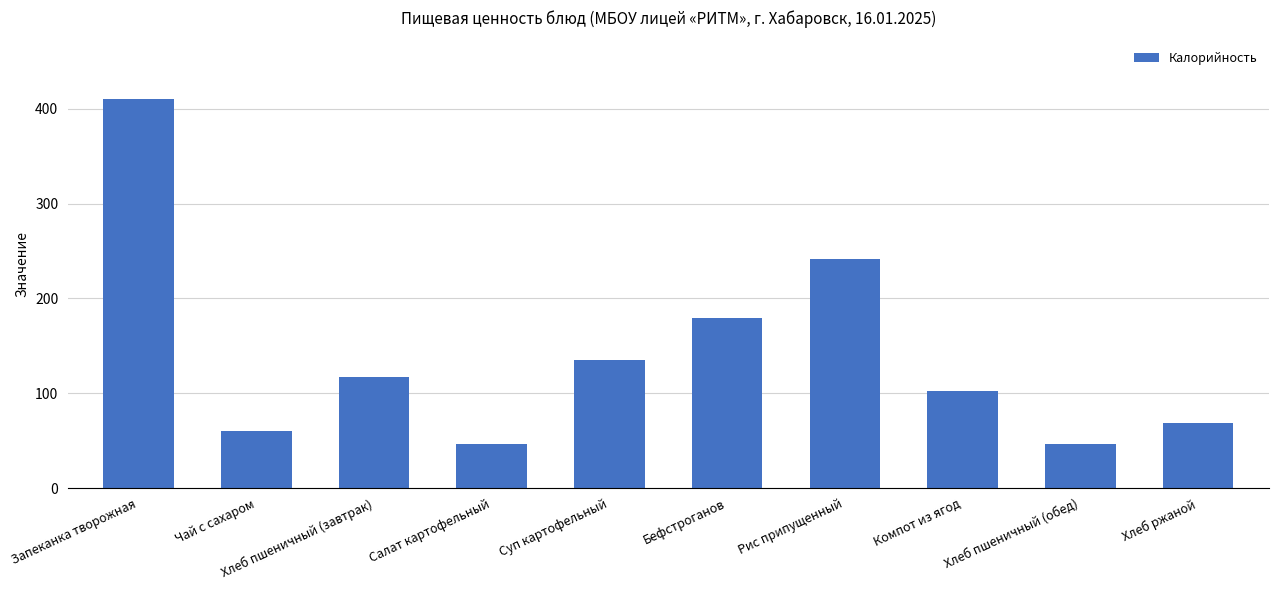

How many data points are less than 116?

5